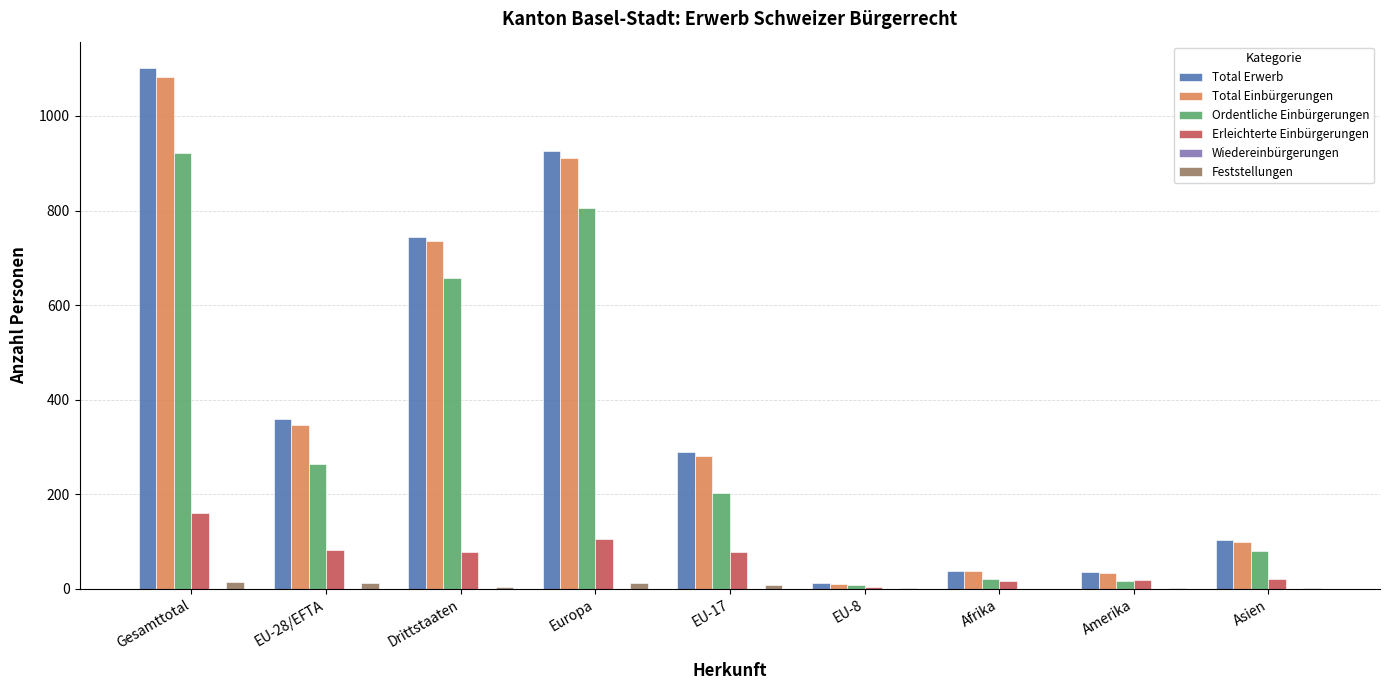

At which label does Total Erwerb reach its peak?

Gesamttotal